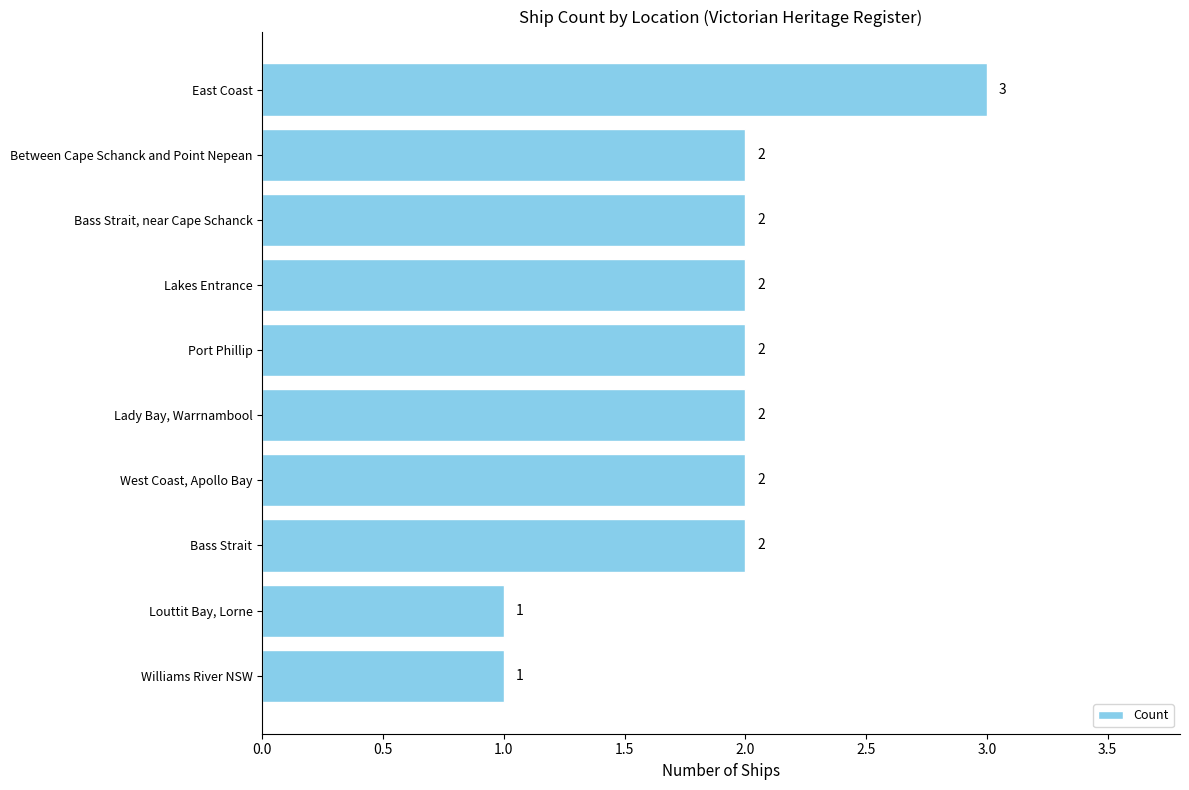

Reading bottom to top, list all the values displayed in this chart.

Williams River NSW=1	Louttit Bay, Lorne=1	Bass Strait=2	West Coast, Apollo Bay=2	Lady Bay, Warrnambool=2	Port Phillip=2	Lakes Entrance=2	Bass Strait, near Cape Schanck=2	Between Cape Schanck and Point Nepean=2	East Coast=3